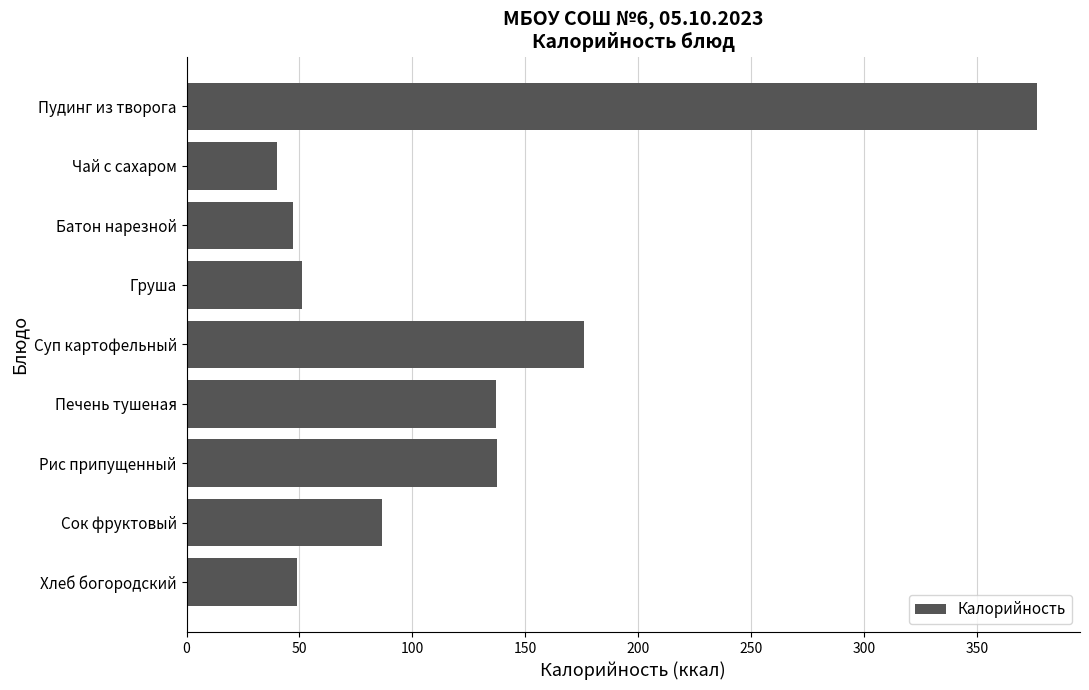

What is the ratio of the value at Батон нарезной to the value at Хлеб богородский?

1.0